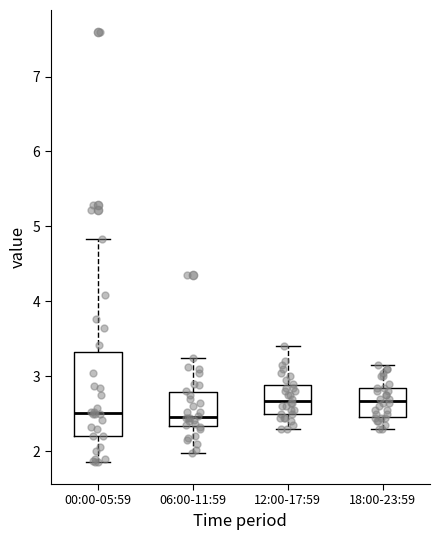

Reading left to right, read every box against the y-axis: the position of its median line, the range the box covers, and the ends of its whiskers. The values are not printed on the chart, so give them approximately, as read against the axis.

00:00-05:59: median 2.5, box 2.2 to 3.3, whiskers 1.9 to 4.8
06:00-11:59: median 2.5, box 2.3 to 2.8, whiskers 2.0 to 3.3
12:00-17:59: median 2.7, box 2.5 to 2.9, whiskers 2.3 to 3.4
18:00-23:59: median 2.7, box 2.5 to 2.9, whiskers 2.3 to 3.2